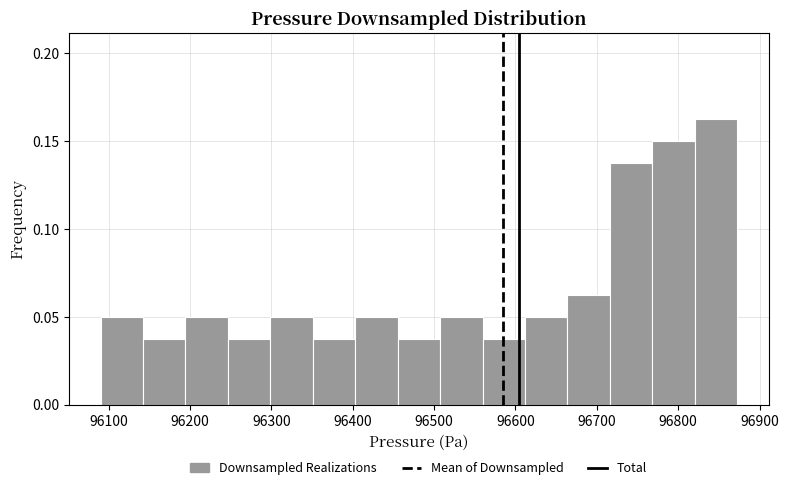

What is the height of the bar covering 96400 to 96460 on the x-axis? Neither the bar edges nor the heights are printed on the chart, so give them approximately, as read against the axes.

0.050